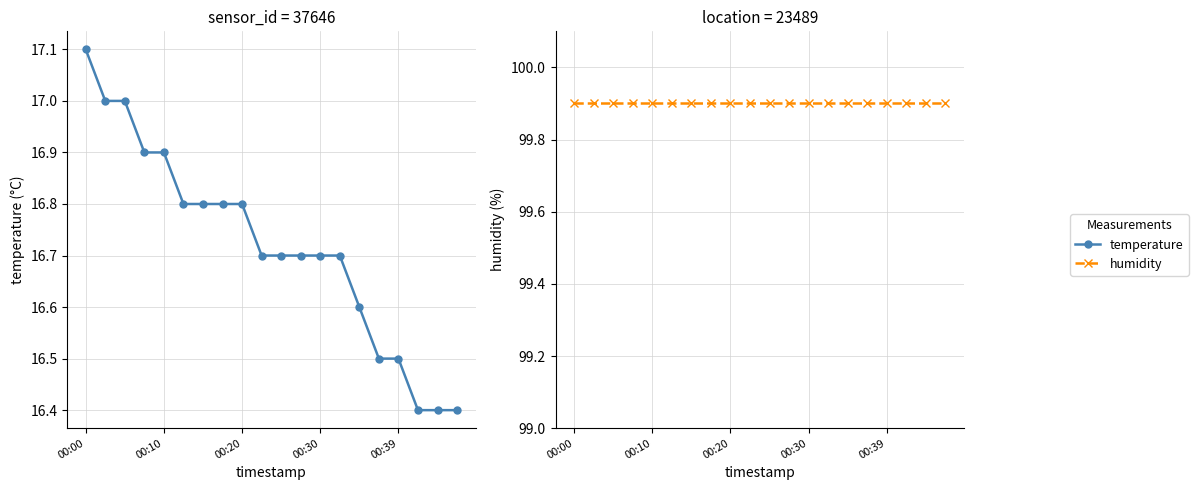

Rank the series by their average value, from lowest to highest.

temperature, humidity